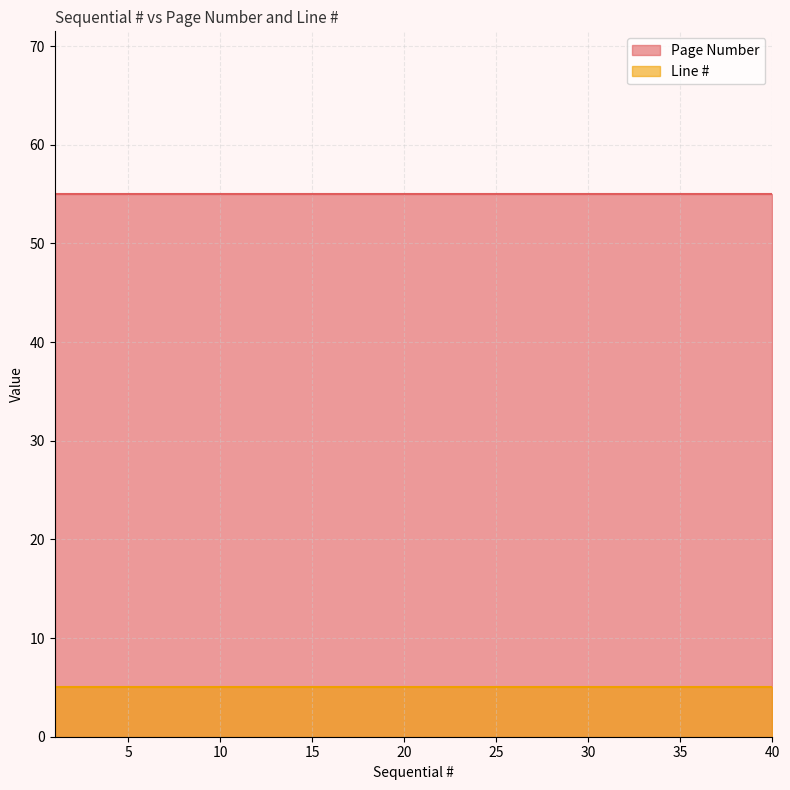

Is it true that Line # equals 5 at 24?

True